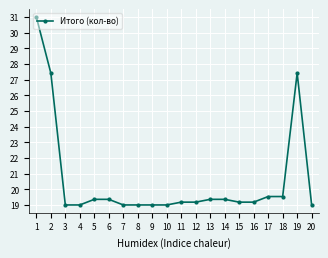

What is the value of the 14th point from the left?

19.4